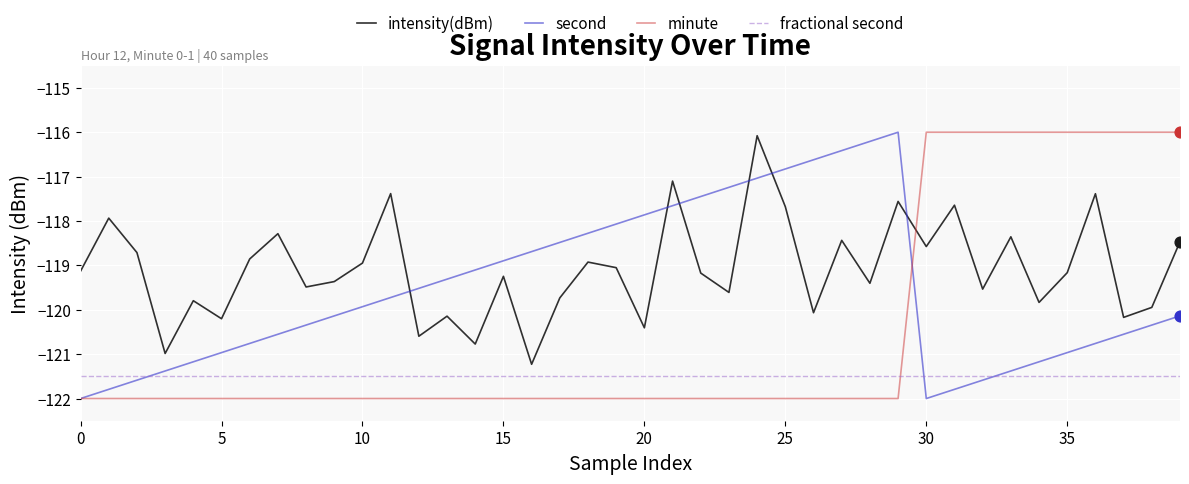

Which series has the largest total across all categories?

intensity(dBm)